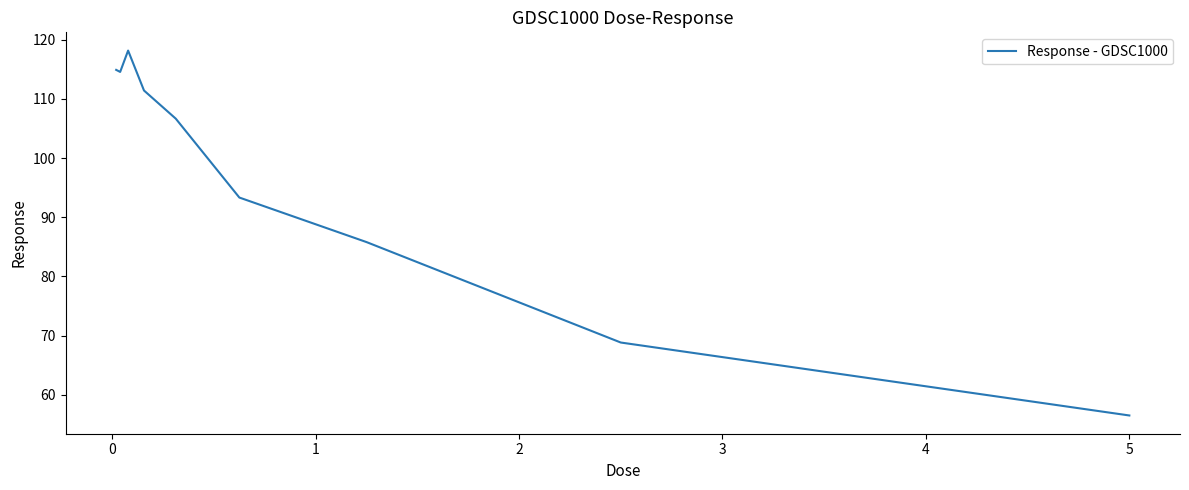

What is the sum of all values?

870.1